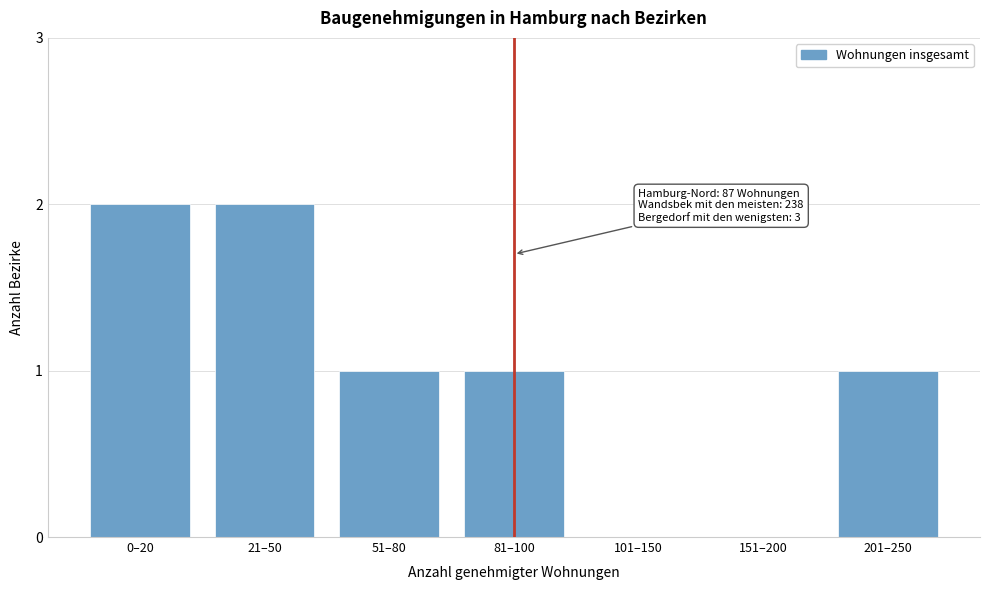

Reading left to right, extract all data points from this chart.

0–20=2	21–50=2	51–80=1	81–100=1	101–150=0	151–200=0	201–250=1